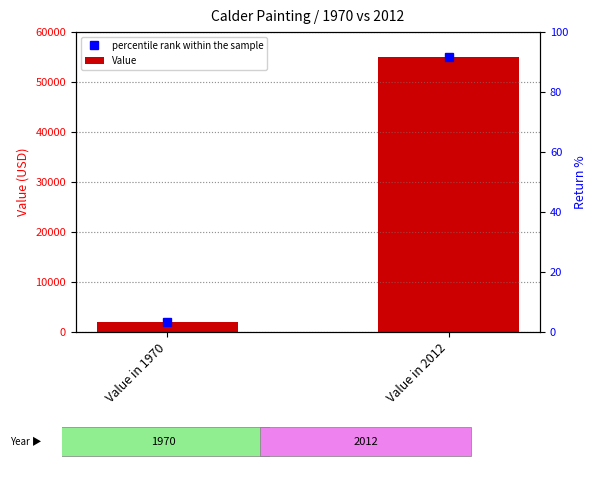

How many percentile rank within the sample values are between 2000 and 55000?

2